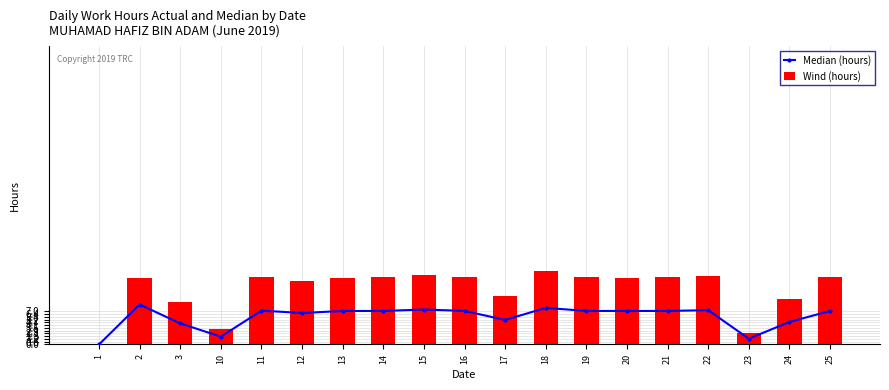

Does the chart contain any negative values?

No